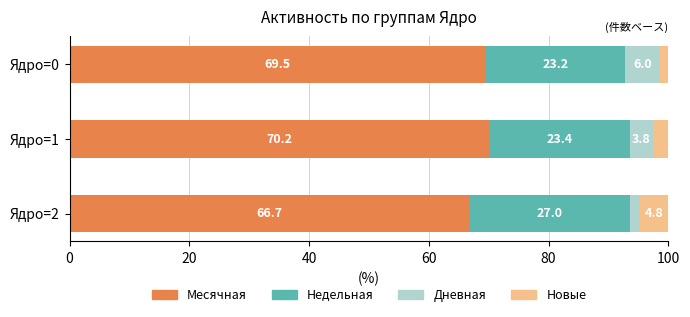

Rank the categories by Месячная value from highest to lowest.

Ядро=1, Ядро=0, Ядро=2